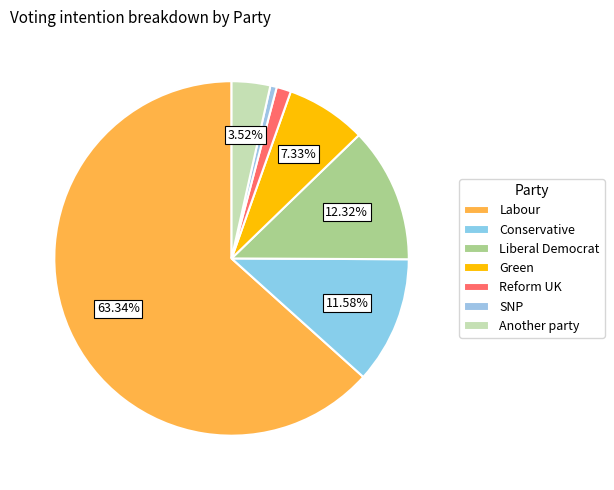

To the nearest percent, what is the combined percentage of Another party and SNP?

4%